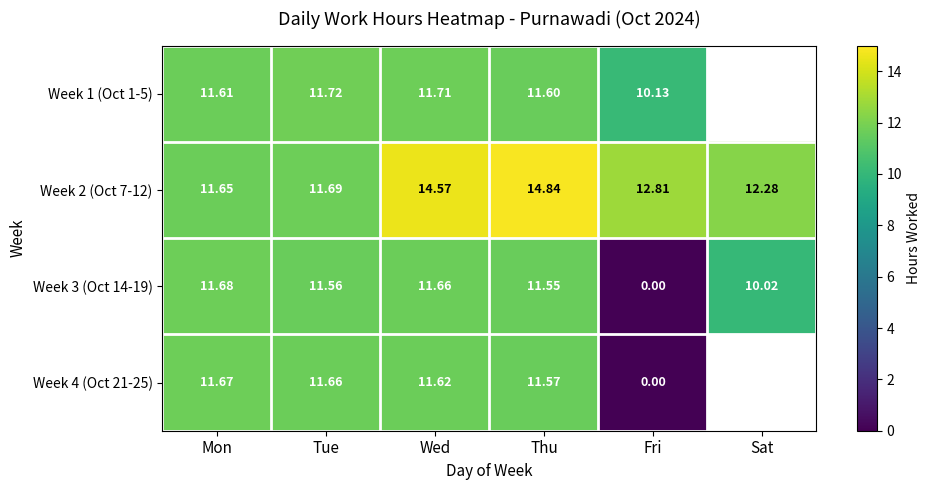

Which series changed the most between Mon and Tue?

Week 3 (Oct 14-19)